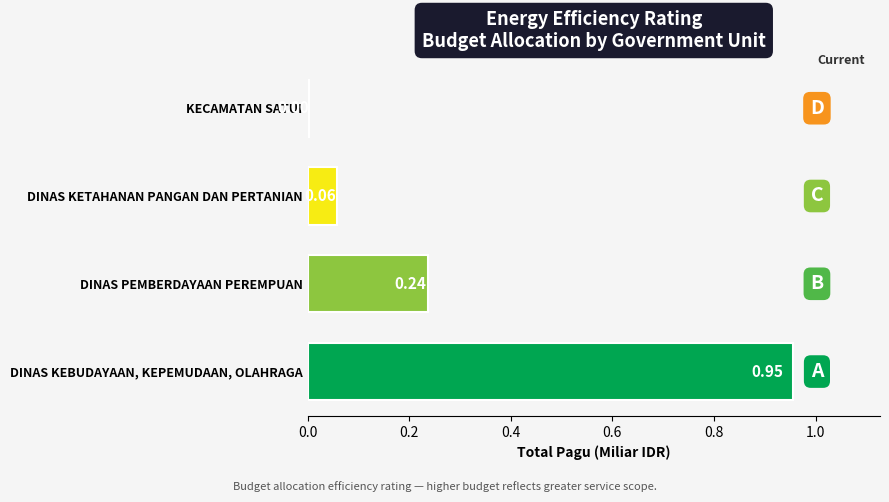

Which has a higher value, DINAS PEMBERDAYAAN PEREMPUAN or DINAS KEBUDAYAAN, KEPEMUDAAN, OLAHRAGA?

DINAS KEBUDAYAAN, KEPEMUDAAN, OLAHRAGA